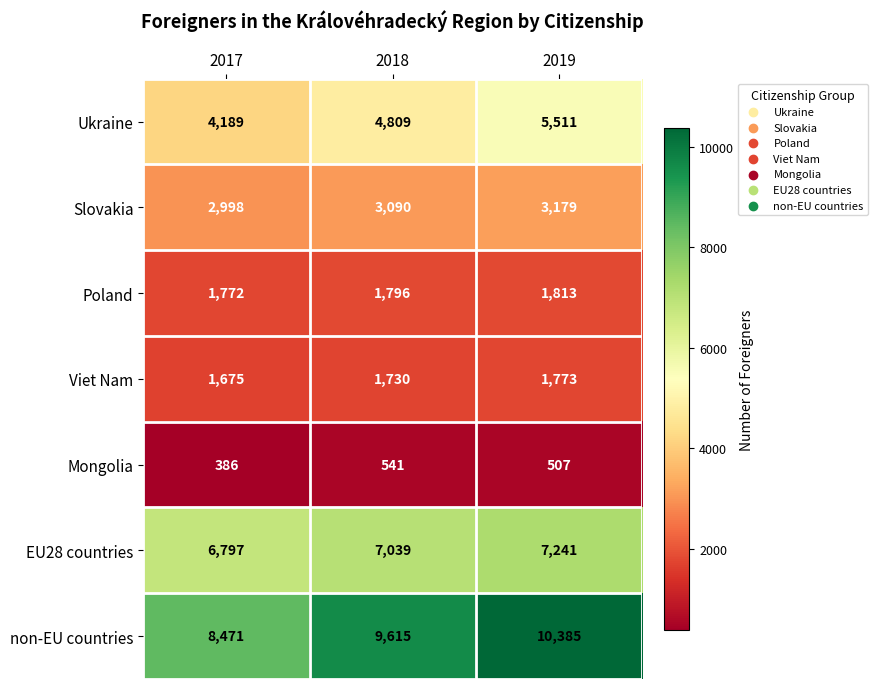

The Viet Nam series shows 378 at 2019. True or false?

False